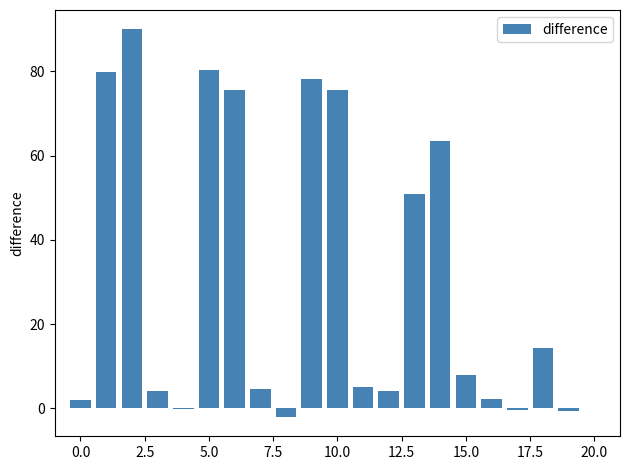

What is the greatest value displayed?

90.0